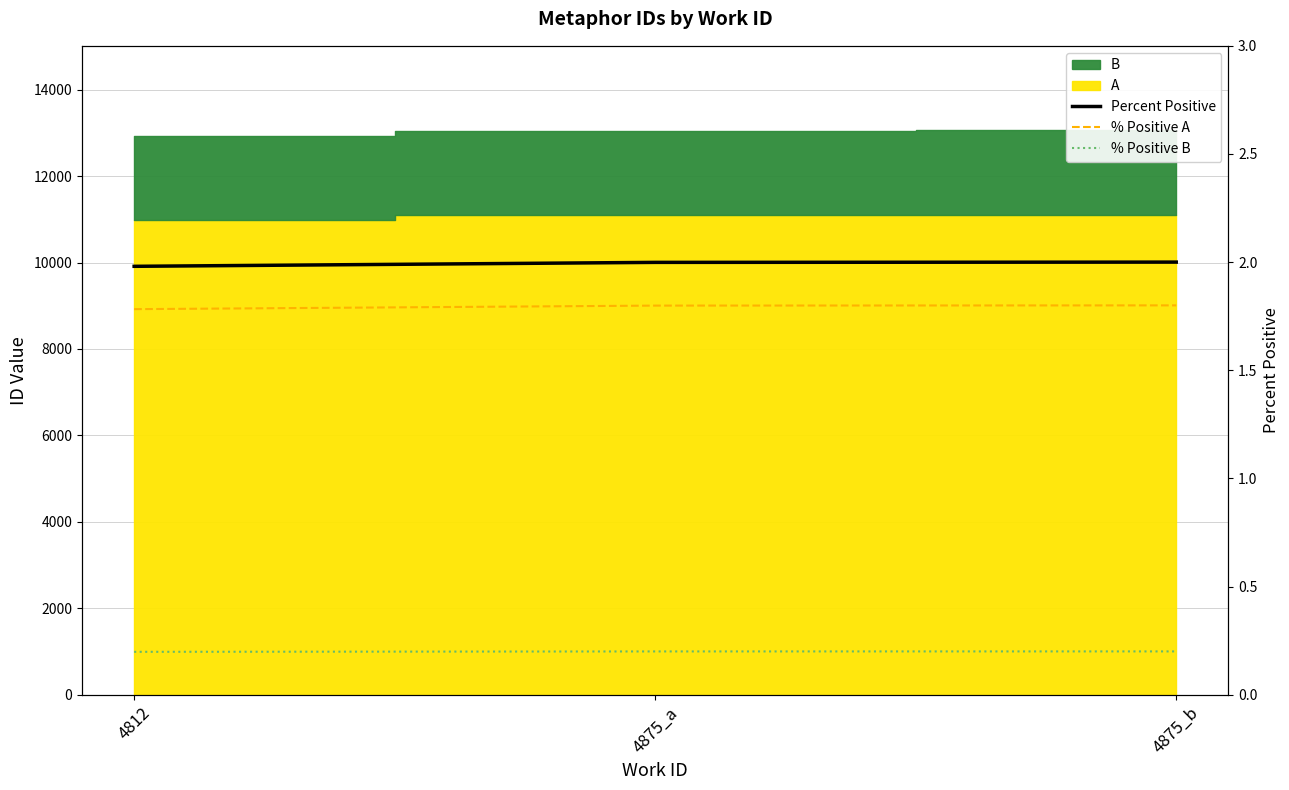

Which label corresponds to the smallest value in the chart?

4812